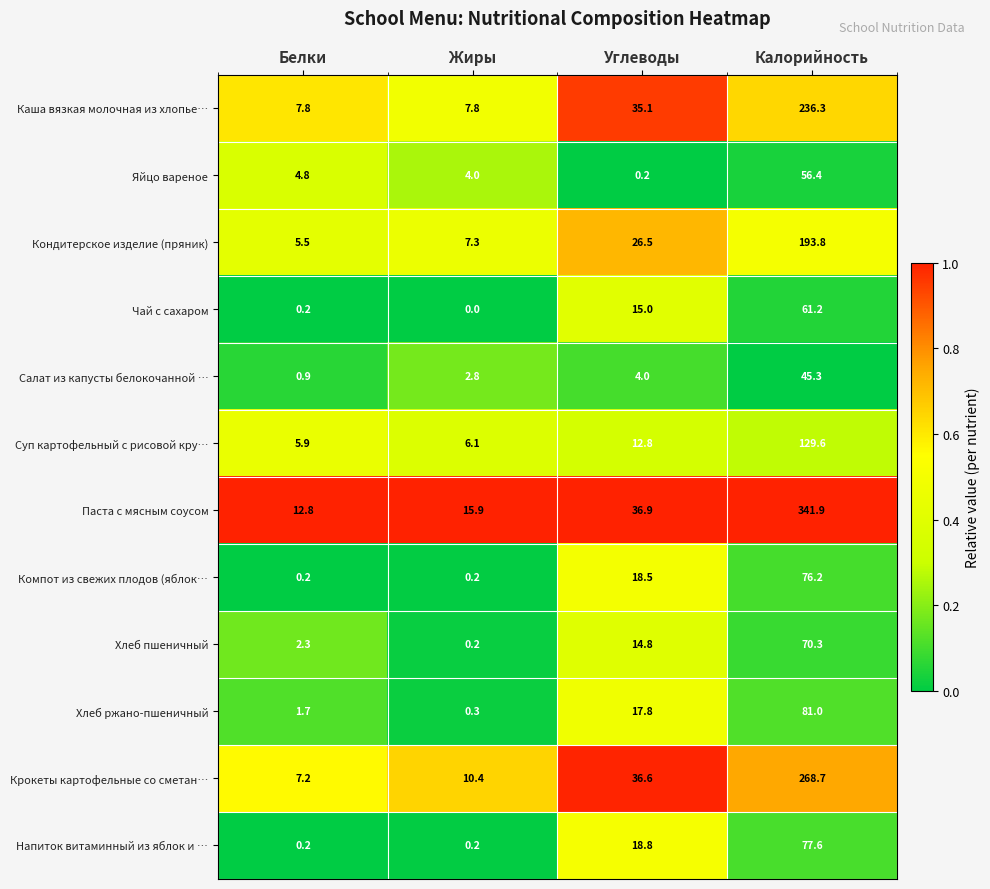

The Чай с сахаром series shows 15.0 at Углеводы. True or false?

True